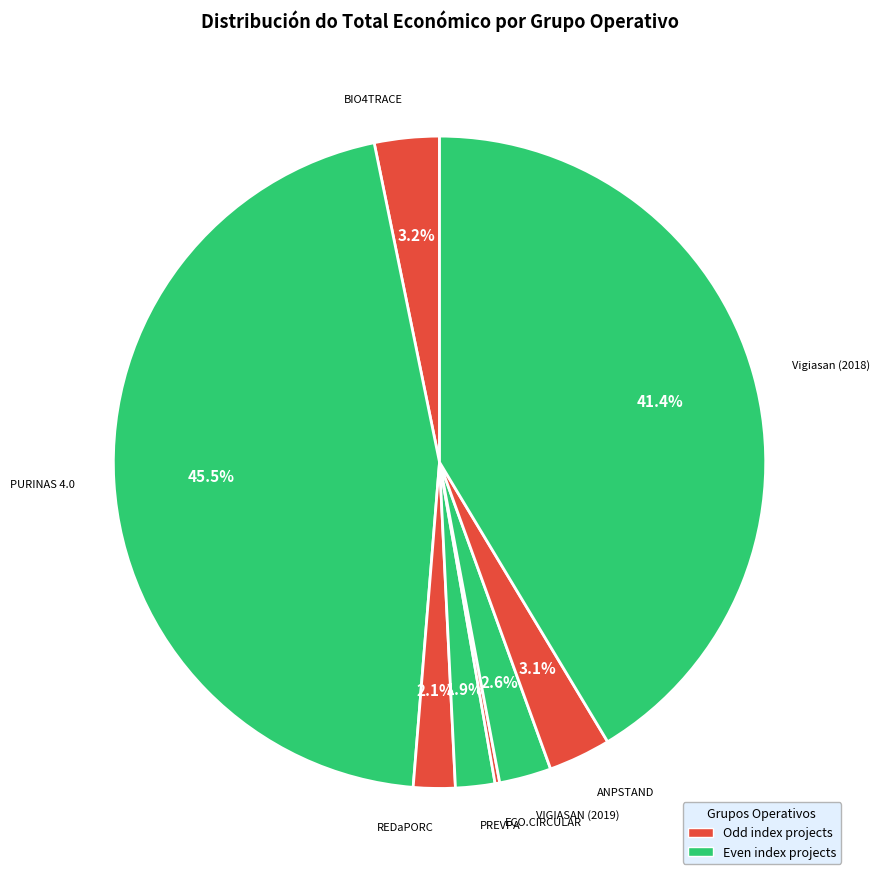

To the nearest percent, what is the average slice percentage?

12%